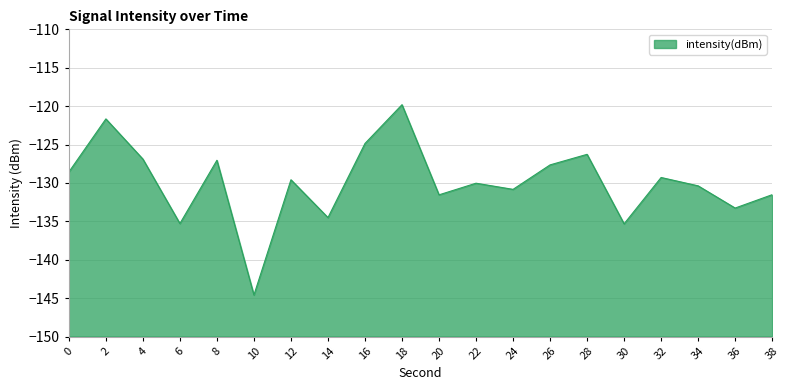

Which category has the highest value across all series?

18